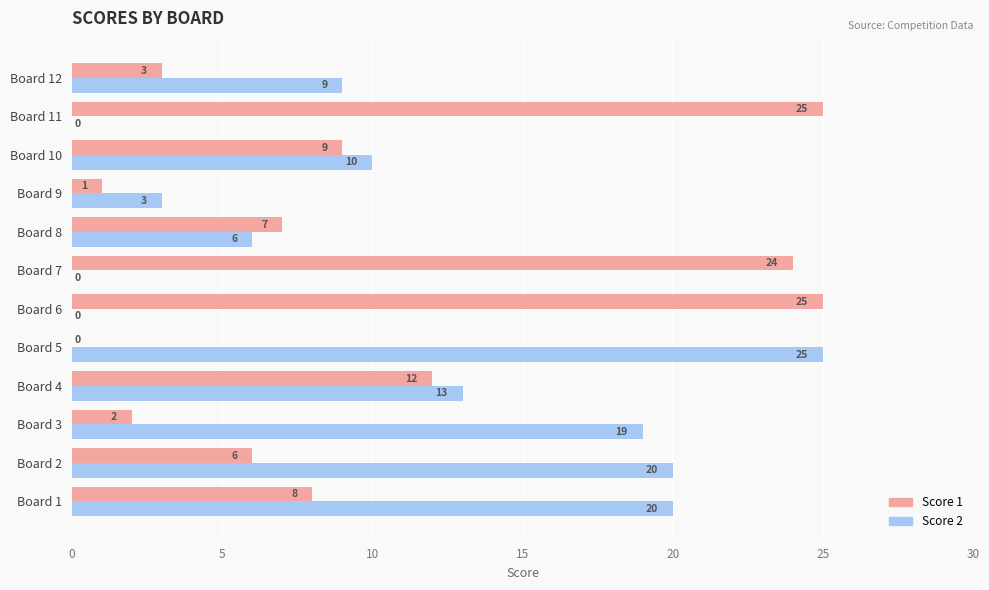

How many categories are shown in the chart?

12